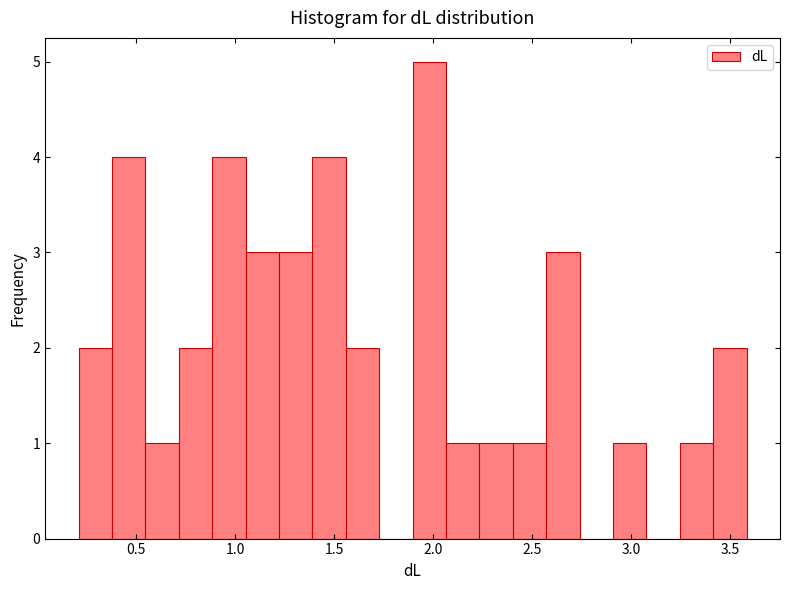

Around what value on the x-axis is the tallest bar? Give the approximate position of its centre, as read against the axis.

2.00